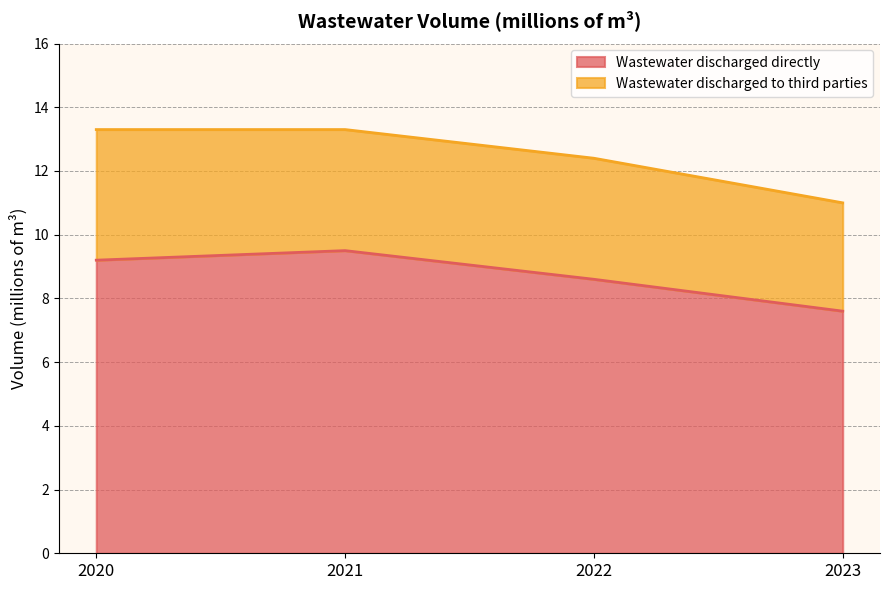

What is the difference between the maximum and minimum values in the Wastewater discharged directly series?

1.9